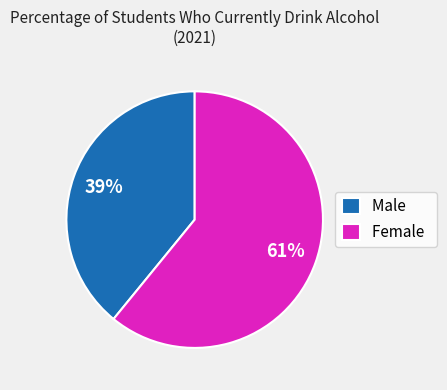

Rank the categories by value from lowest to highest.

Male, Female